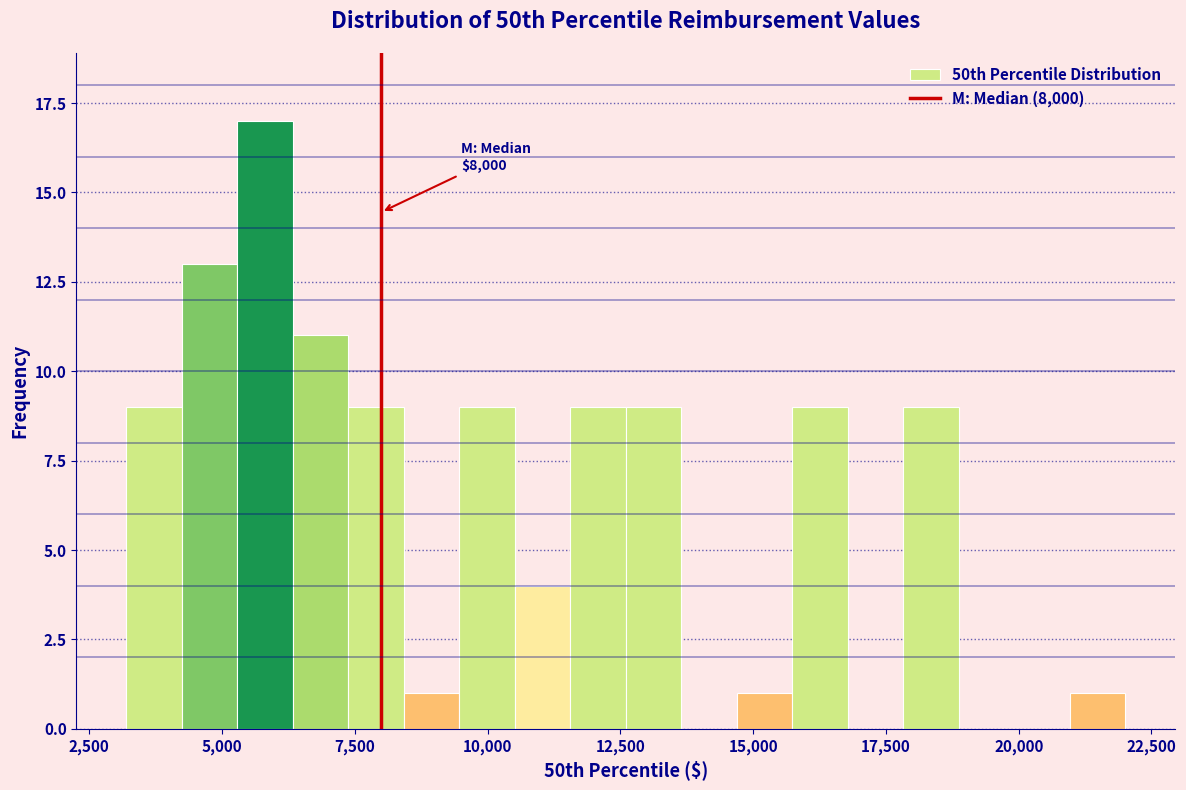

Read against the x-axis, roughly where is the centre of the tallest bar?

6000